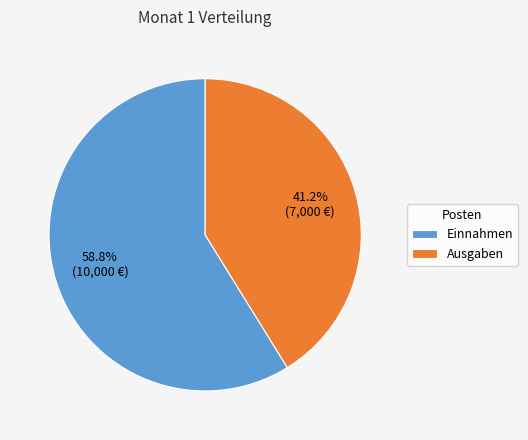

To the nearest percent, what is the difference between the largest and smallest slice percentages?

18%